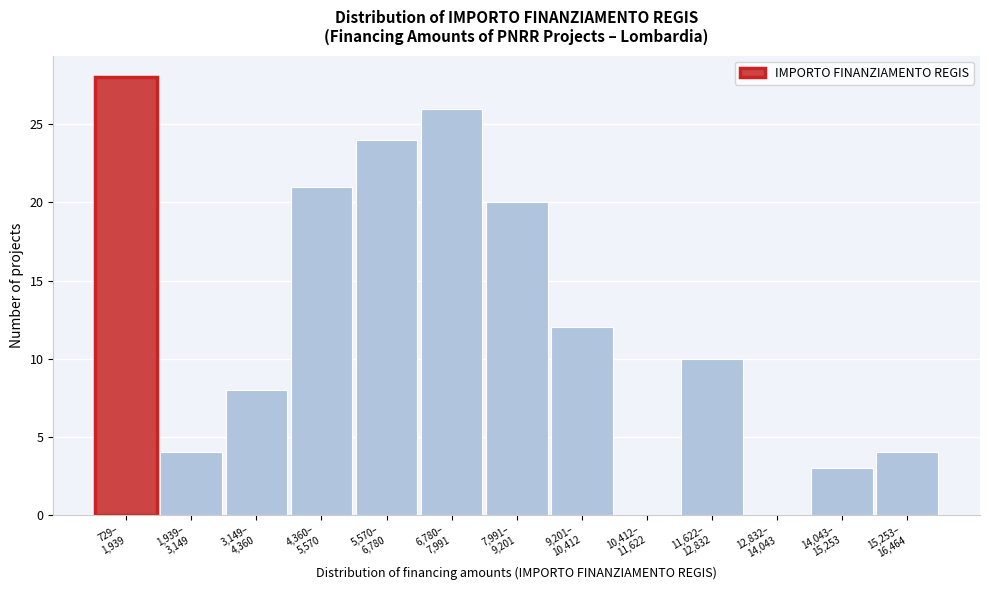

What is the greatest value displayed?

28